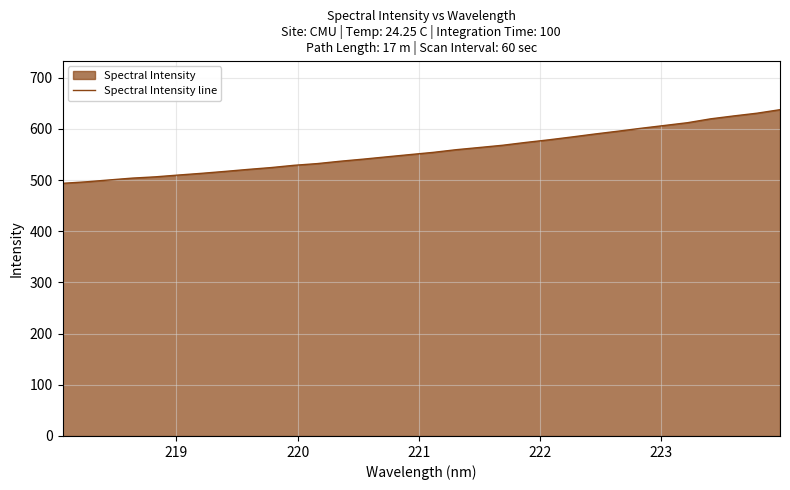

What is the greatest value displayed?

637.5